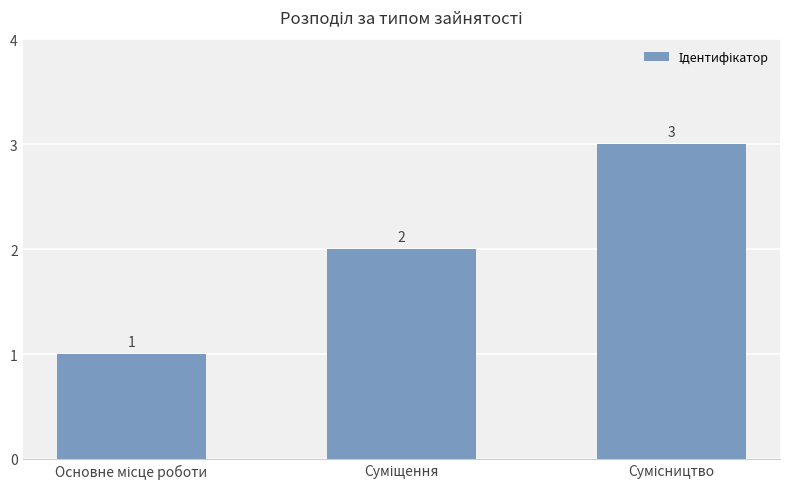

What is the average value?

2